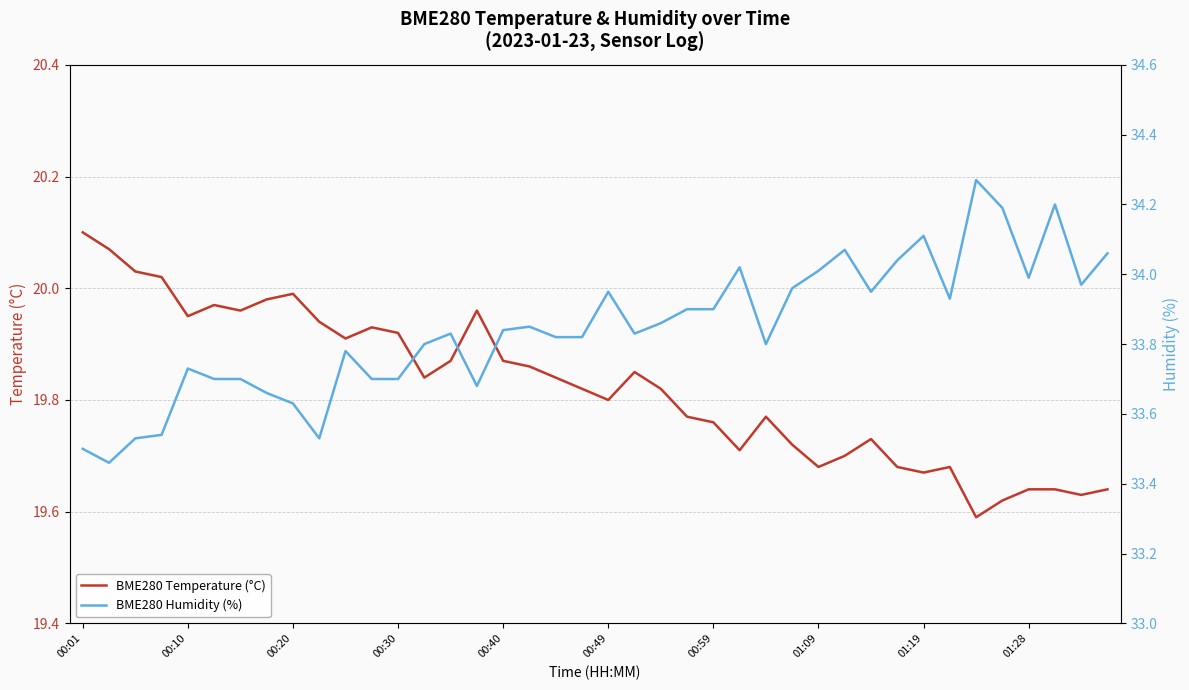

Which series has the largest range (max minus min)?

BME280 Humidity (%)